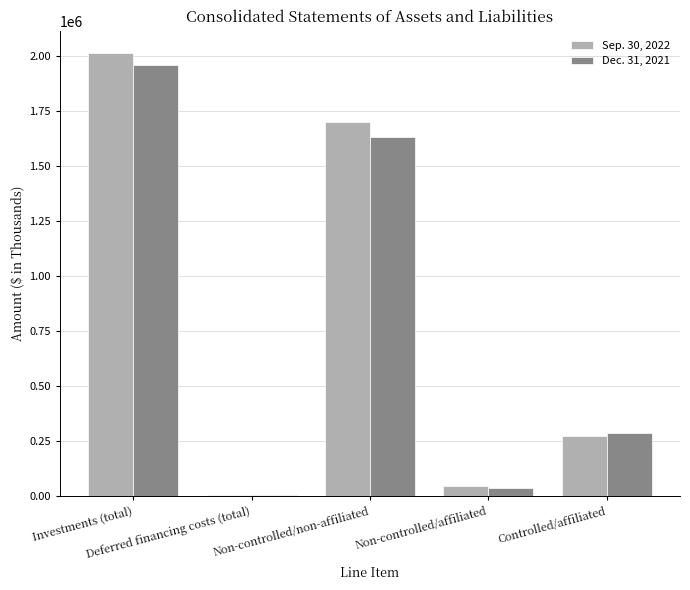

Is it true that Dec. 31, 2021 equals 1631067 at Non-controlled/non-affiliated?

True